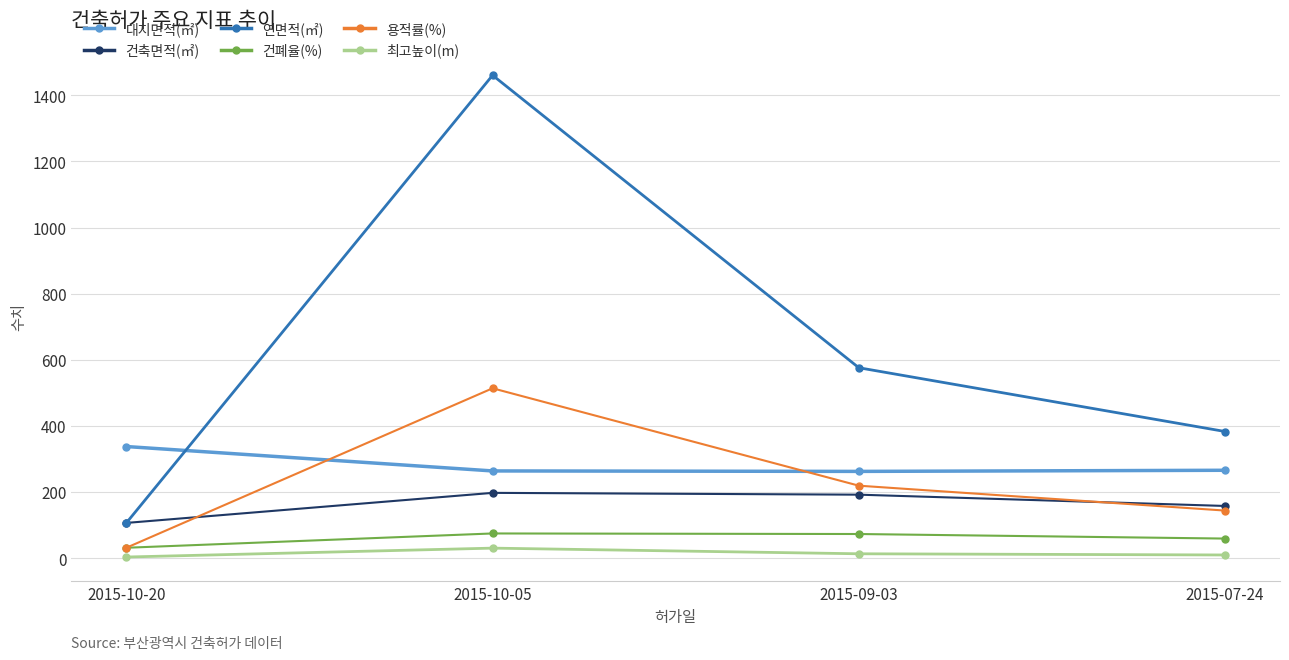

How many lines are shown in the chart?

6